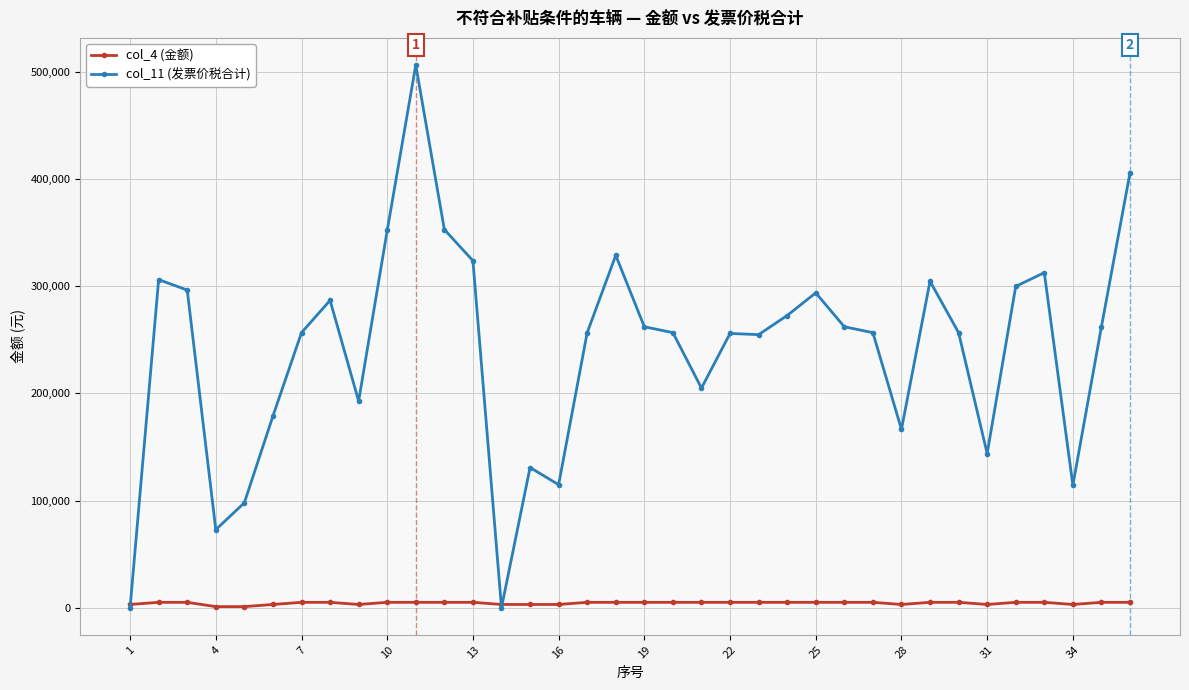

How many distinct data groups are displayed?

2